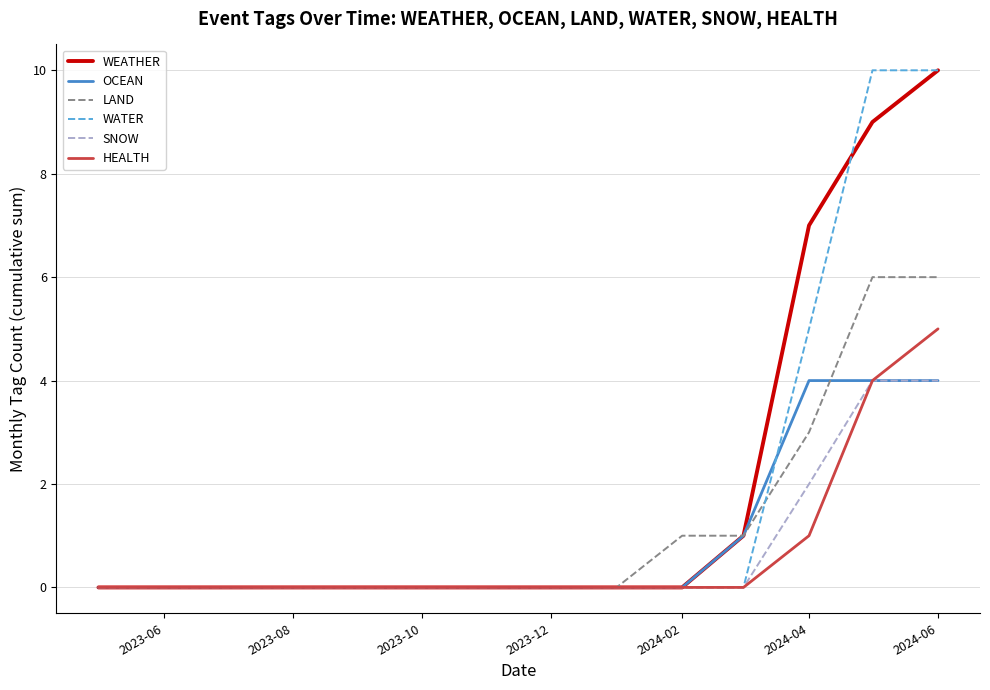

What is the maximum value for SNOW?

4